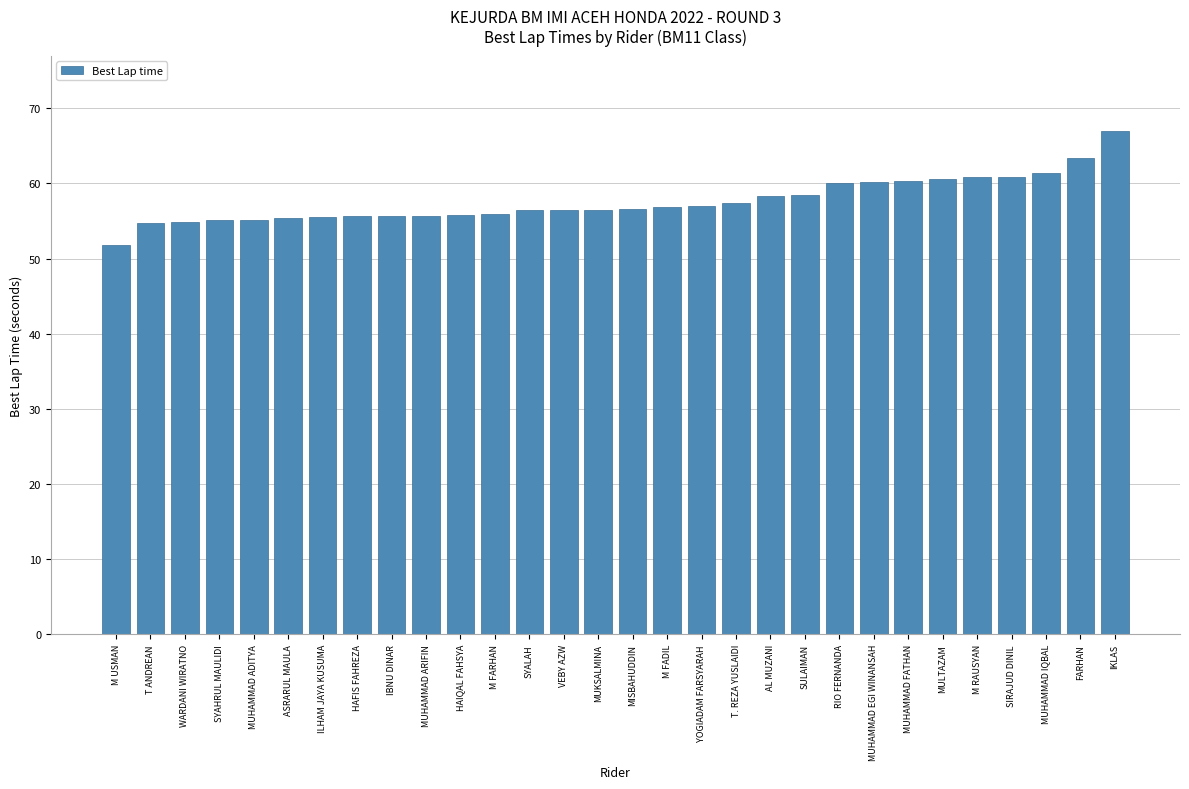

How many bars are there in total?

30